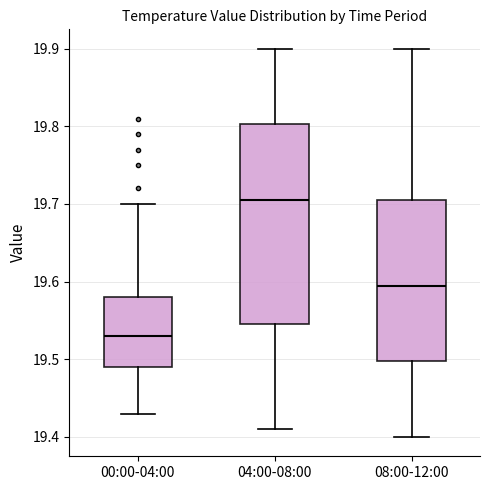

Reading left to right, transcribe this box plot: for each box, give where its median line is, the range the box spans, and where its two whiskers end, as read against the y-axis. The values are not printed on the chart, so give them approximately, as read against the axis.

00:00-04:00: median 19.53, box 19.49 to 19.58, whiskers 19.43 to 19.70
04:00-08:00: median 19.71, box 19.55 to 19.80, whiskers 19.41 to 19.90
08:00-12:00: median 19.60, box 19.50 to 19.71, whiskers 19.40 to 19.90